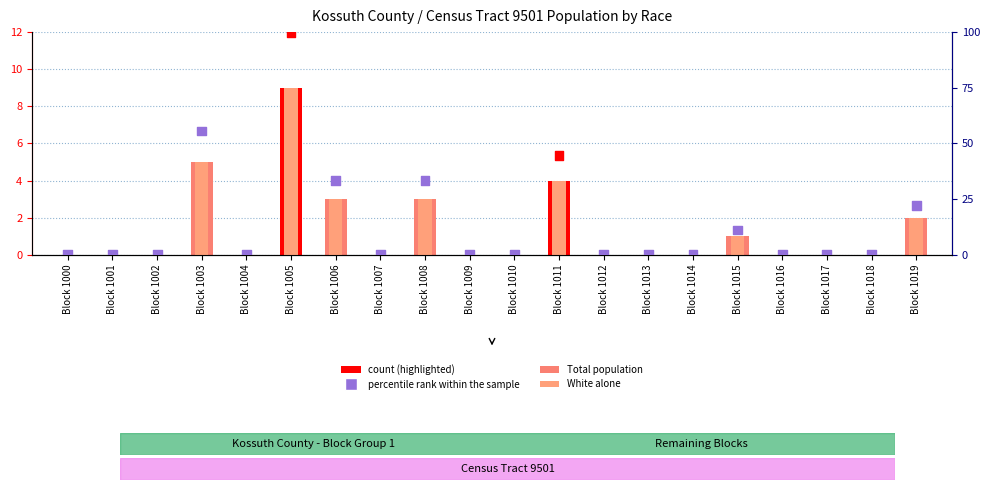

Which series has the widest spread of Y values?

percentile rank within the sample